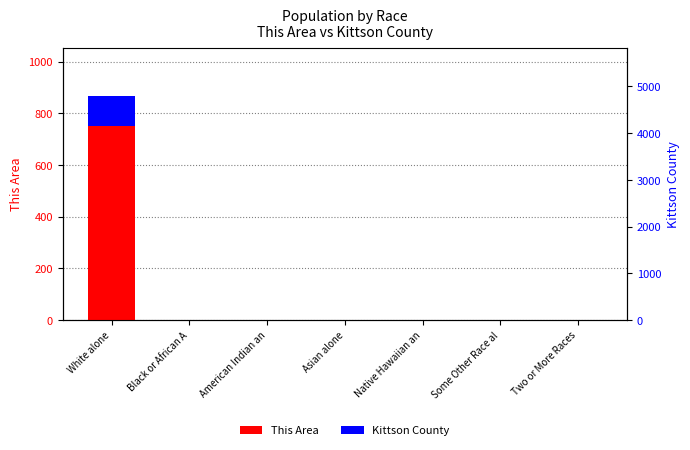

The Kittson County series shows 0.6 at Two or More Races. True or false?

True